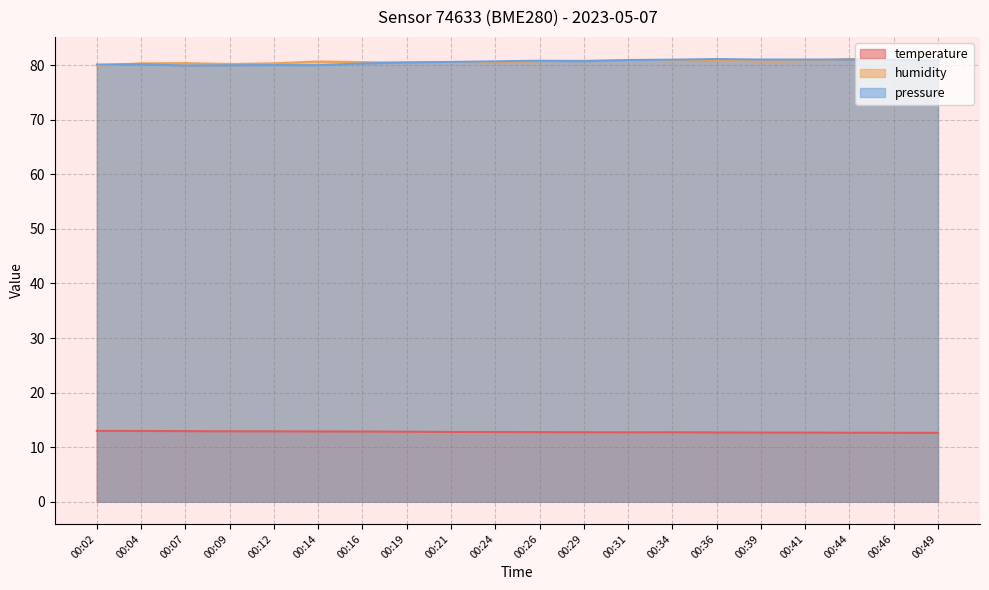

At which category does pressure_scaled reach its first local valley?

00:07